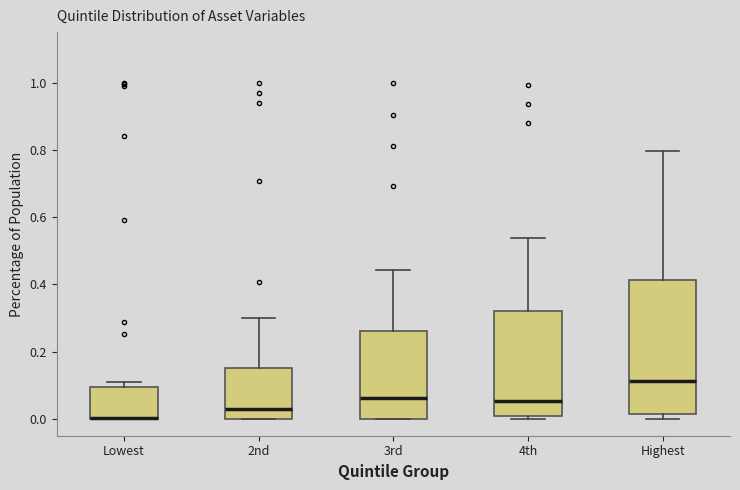

Reading left to right, transcribe this box plot: for each box, give where its median line is, the range the box spans, and where its two whiskers end, as read against the y-axis. The values are not printed on the chart, so give them approximately, as read against the axis.

Lowest: median 0.00 (drawn on the box's lower edge), box 0.00 to 0.10, whiskers 0.00 to 0.10 (just above the box's upper edge)
2nd: median 0.02, box 0.00 to 0.16, whiskers 0.00 to 0.30
3rd: median 0.06, box 0.00 to 0.26, whiskers 0.00 to 0.44
4th: median 0.06, box 0.00 to 0.32, whiskers 0.00 (just below the box's lower edge) to 0.54
Highest: median 0.12, box 0.02 to 0.42, whiskers 0.00 to 0.80